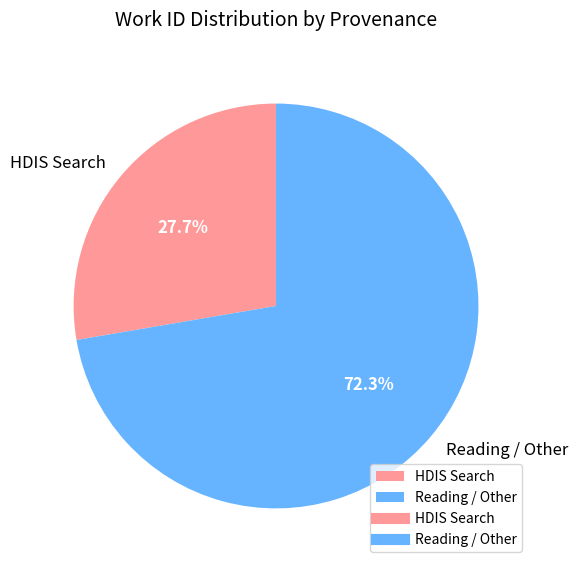

What is the ratio of the value at HDIS Search to the value at Reading / Other?

0.4